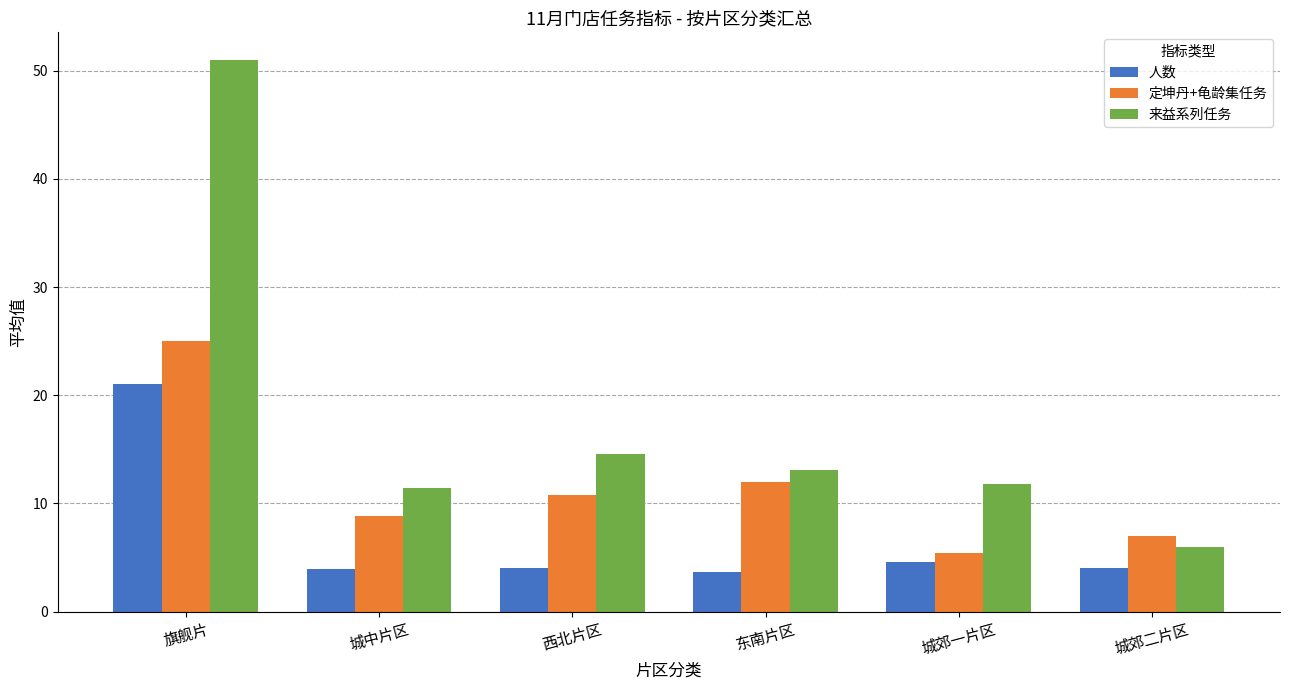

Is it true that 定坤丹+龟龄集任务 equals 8.1 at 城郊一片区?

False